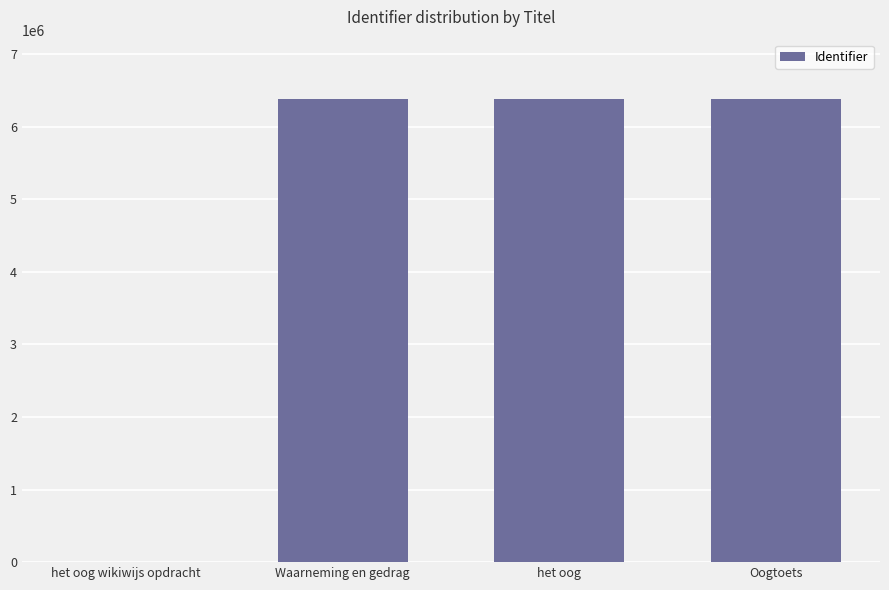

Is it true that the value at Waarneming en gedrag is 6383532?

True